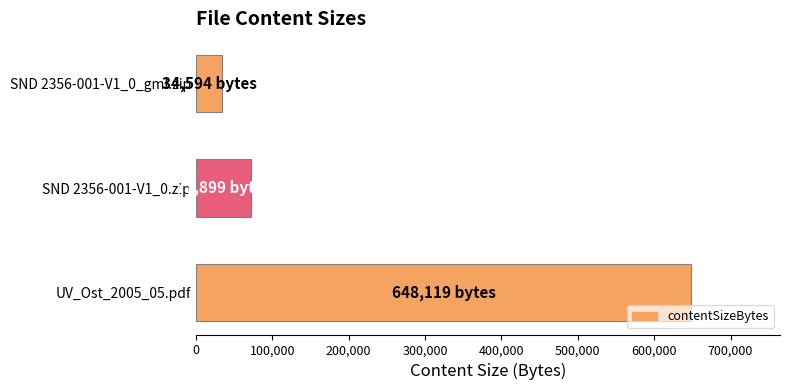

Which label corresponds to the largest value in the chart?

UV_Ost_2005_05.pdf